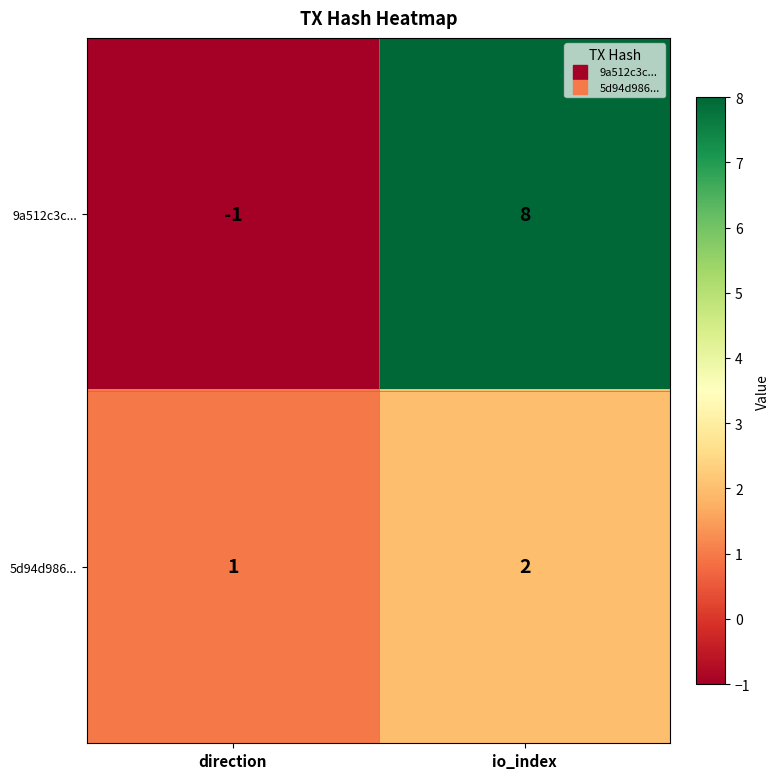

How many data points does each series have?

2